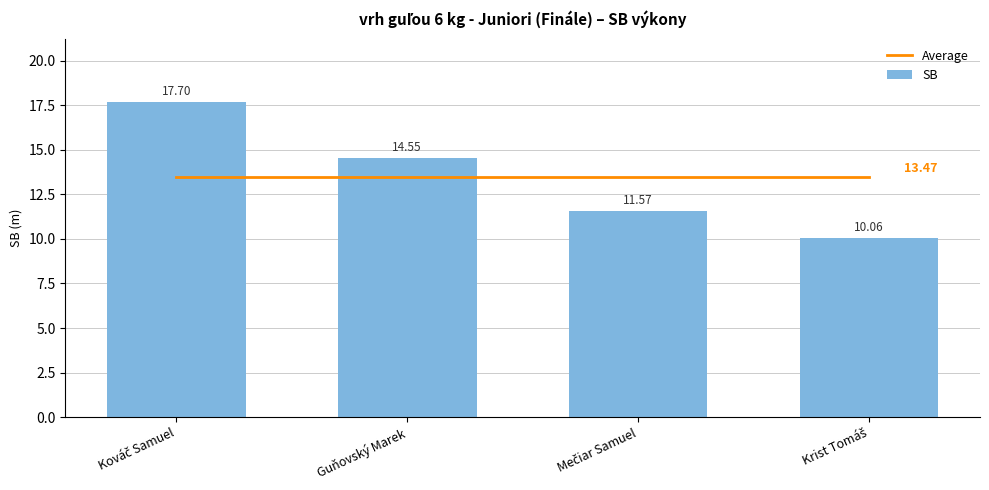

What is the label of the 2nd bar from the right?

Mečiar Samuel